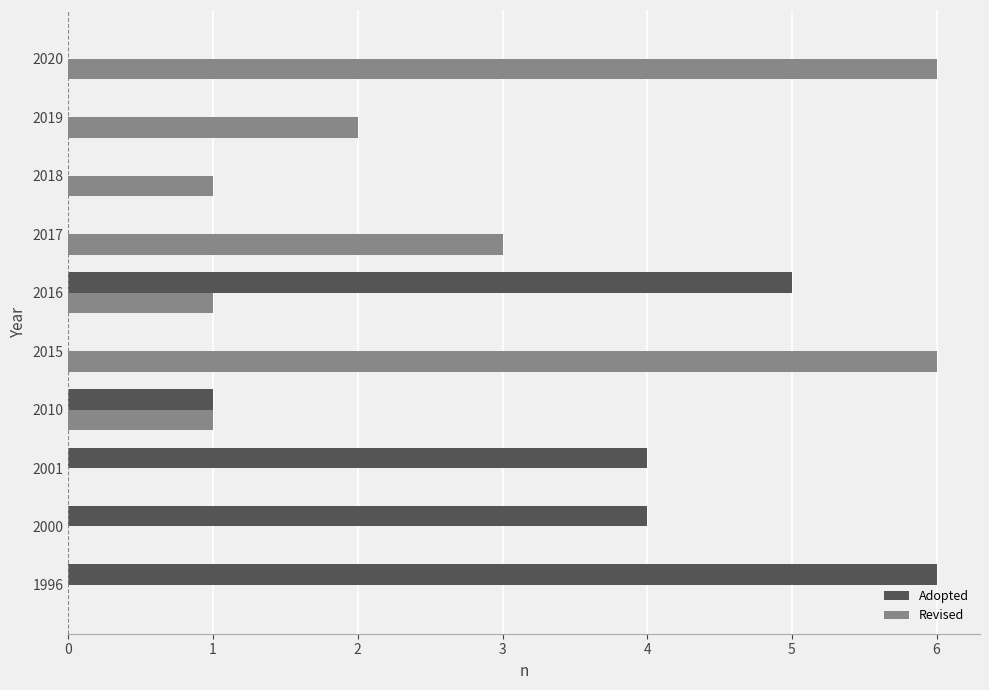

True or false: Revised has a value of 1 at 2016.

True